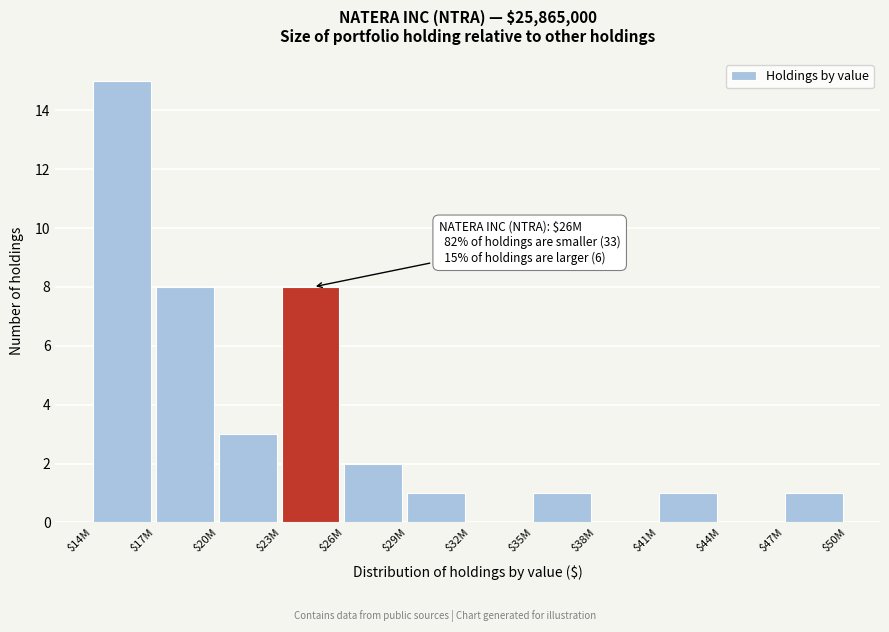

What is the sum of all values?

40